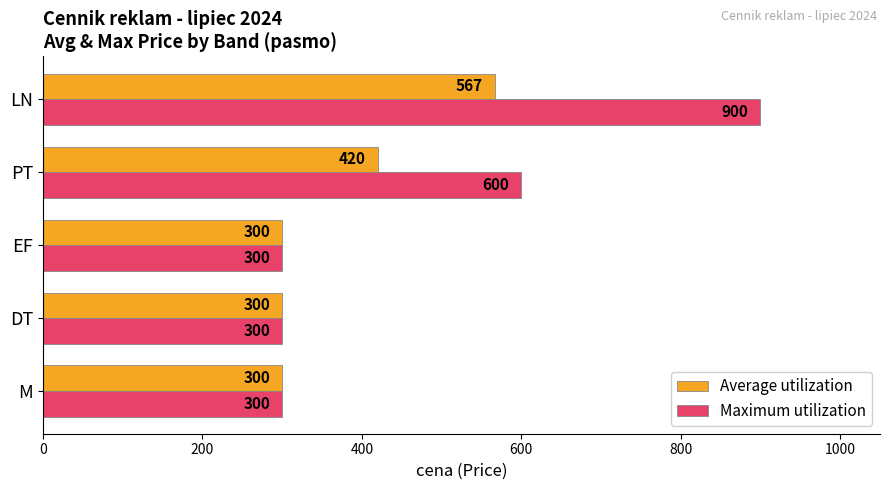

What is the average value of the Maximum utilization series?

480